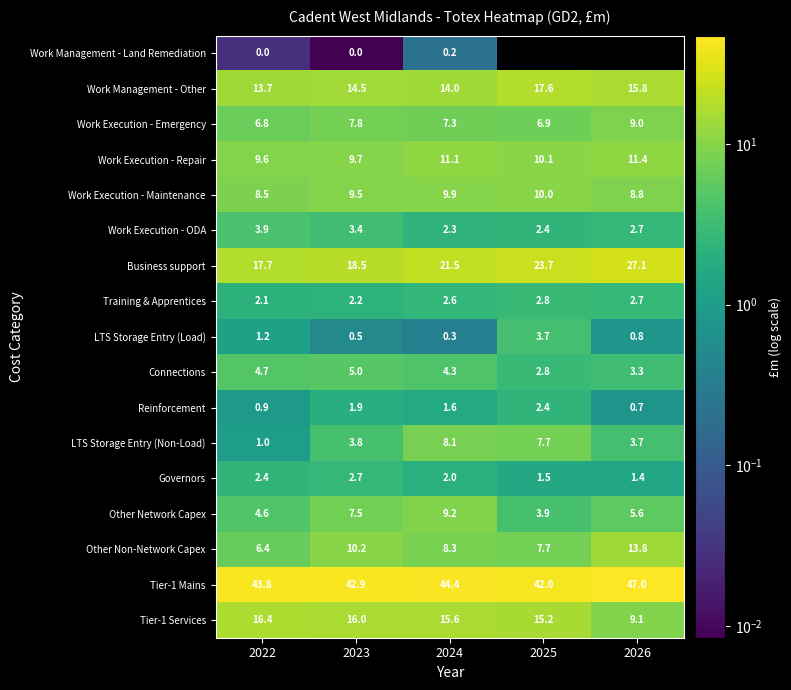

What is the highest value of the Other Non-Network Capex series?

13.8